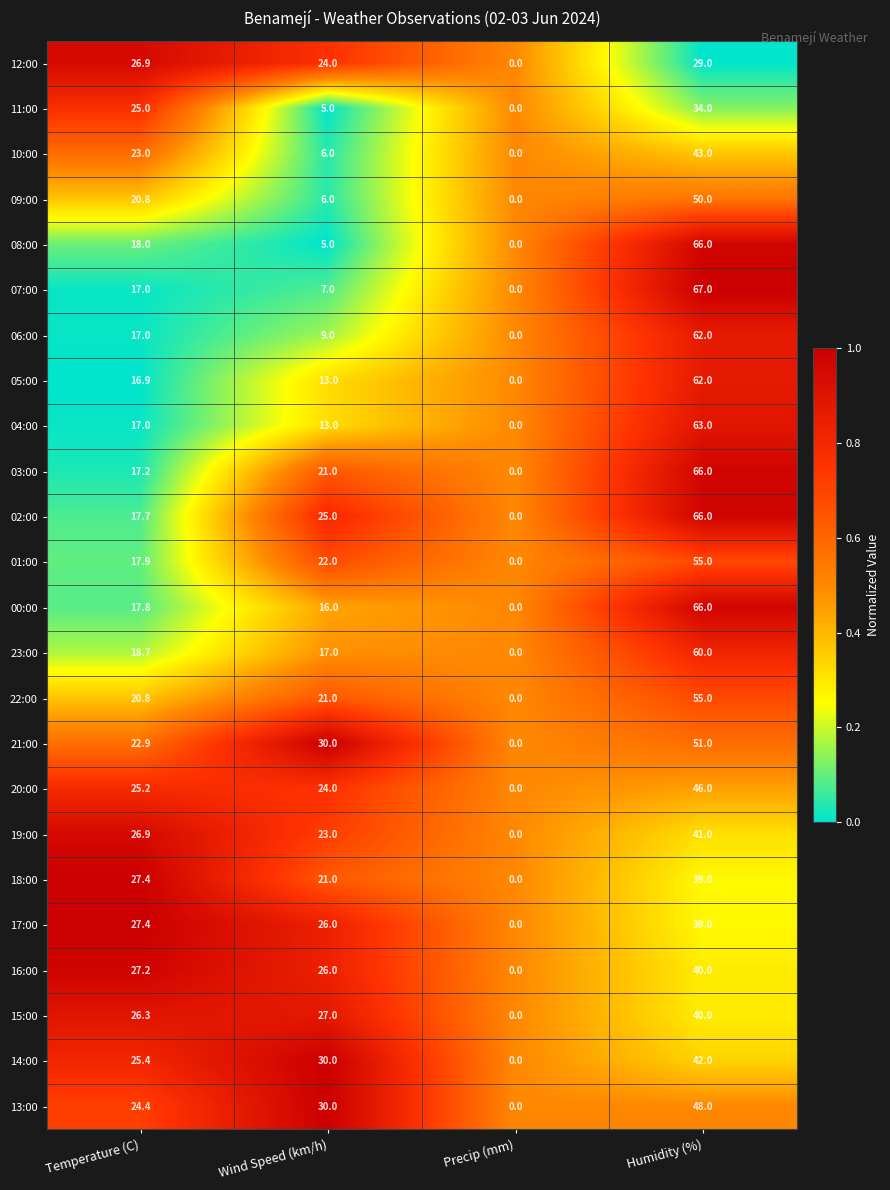

Which series has the largest range (max minus min)?

07:00